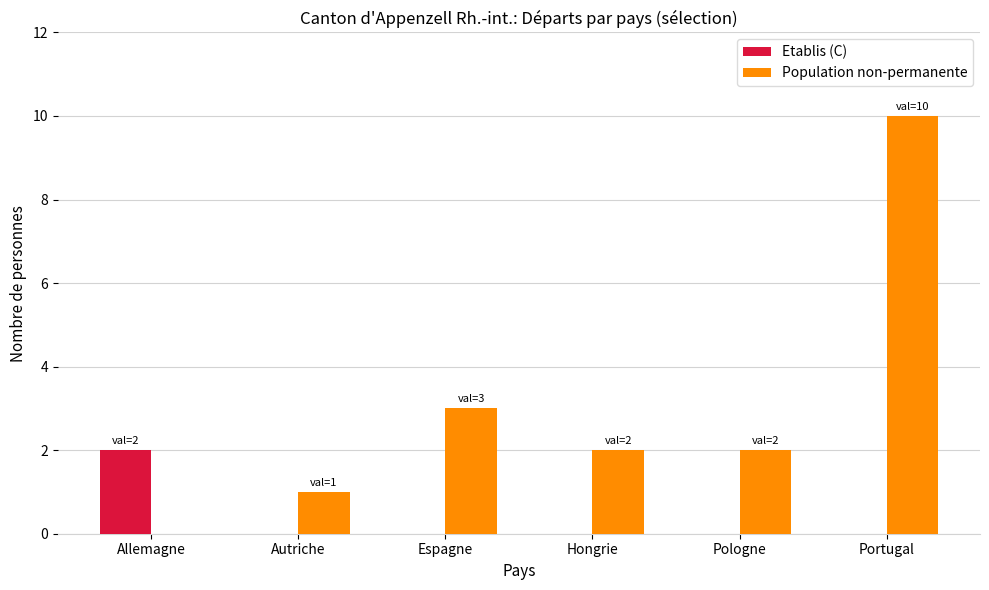

Is it true that Population non-permanente equals 0 at Allemagne?

True